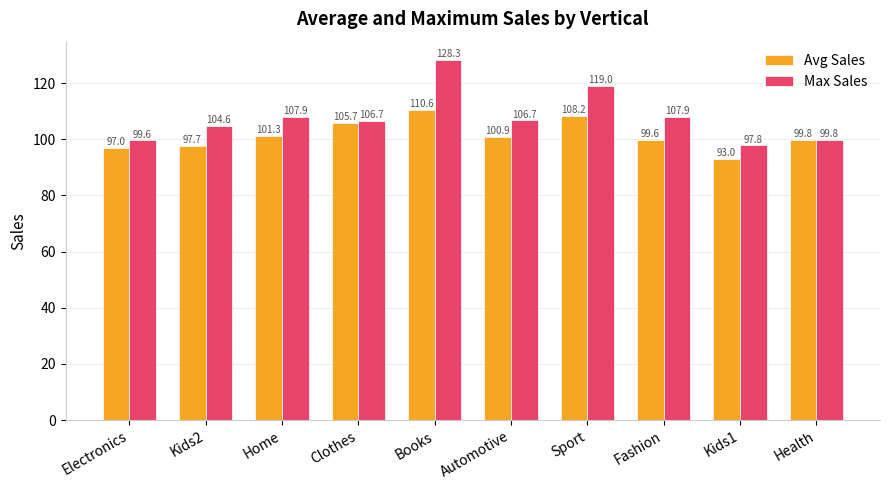

Which label corresponds to the largest value in the chart?

Books